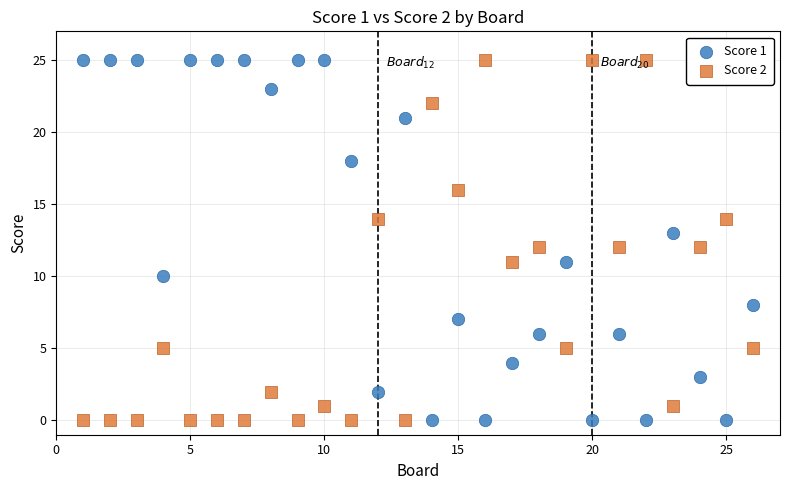

Across all data points, what is the range of Y values (max minus min)?

25